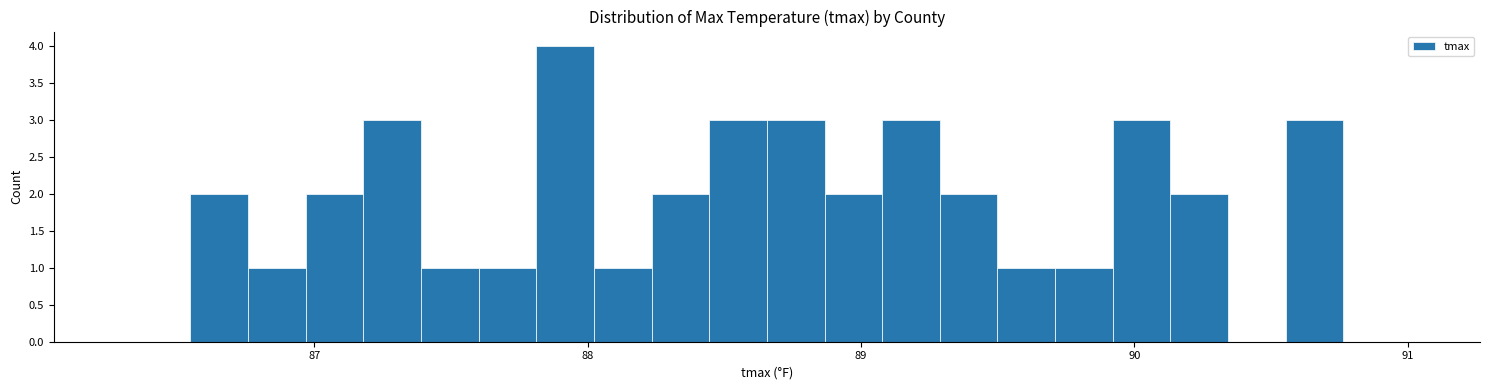

Around what value on the x-axis is the tallest bar? Give the approximate position of its centre, as read against the axis.

87.9